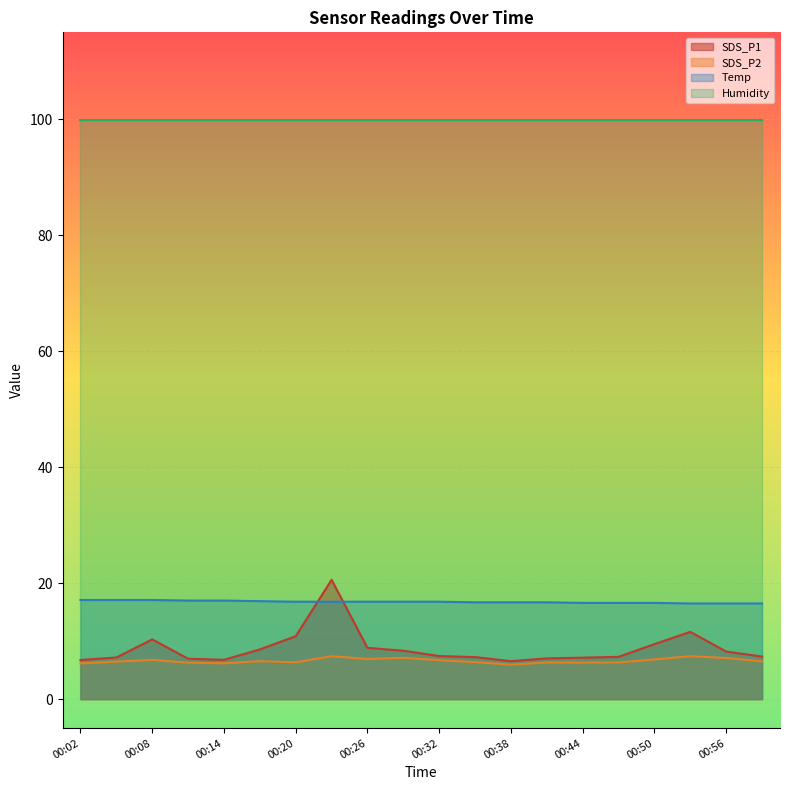

True or false: SDS_P1 has more than 0 interior local peaks.

True